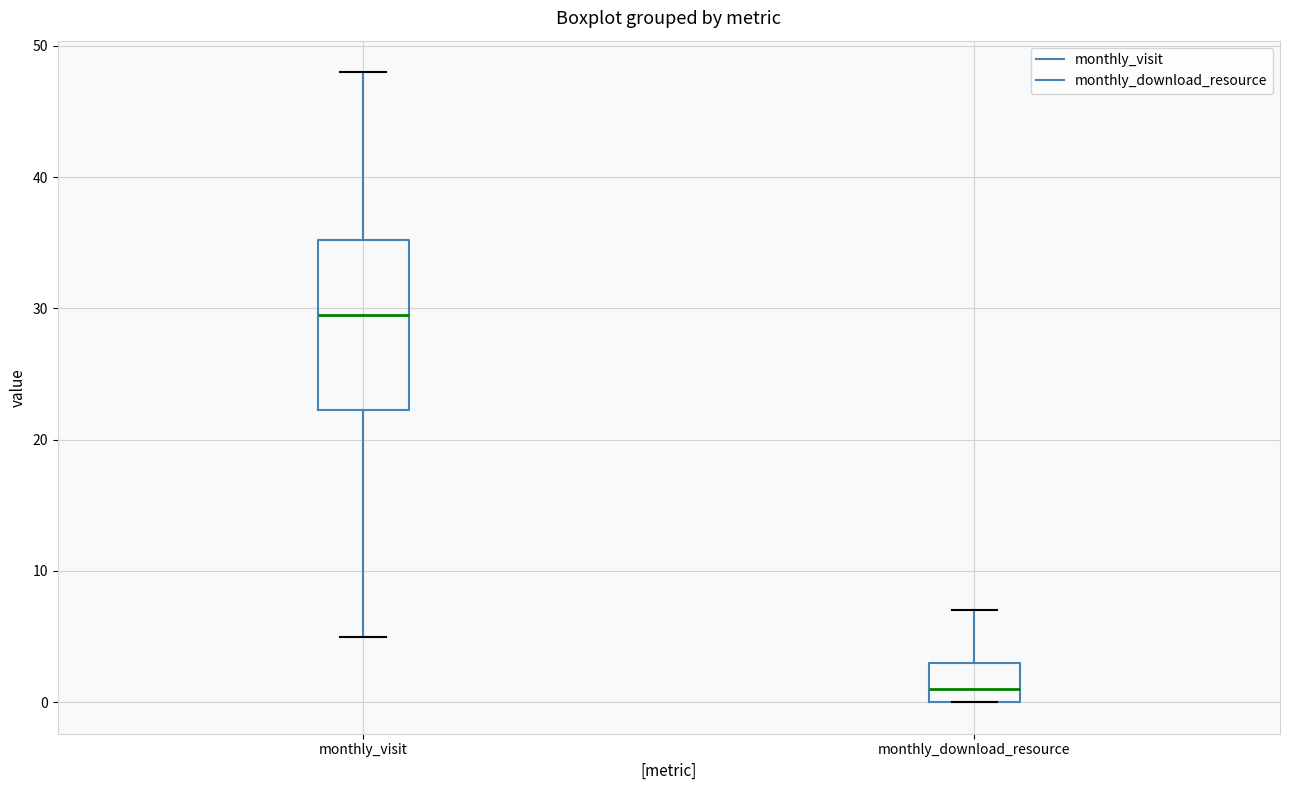

Reading left to right, read every box against the y-axis: the position of its median line, the range the box covers, and the ends of its whiskers. The values are not printed on the chart, so give them approximately, as read against the axis.

monthly_visit: median 30, box 22 to 35, whiskers 5 to 48
monthly_download_resource: median 1, box 0 to 3, whiskers 0 to 7